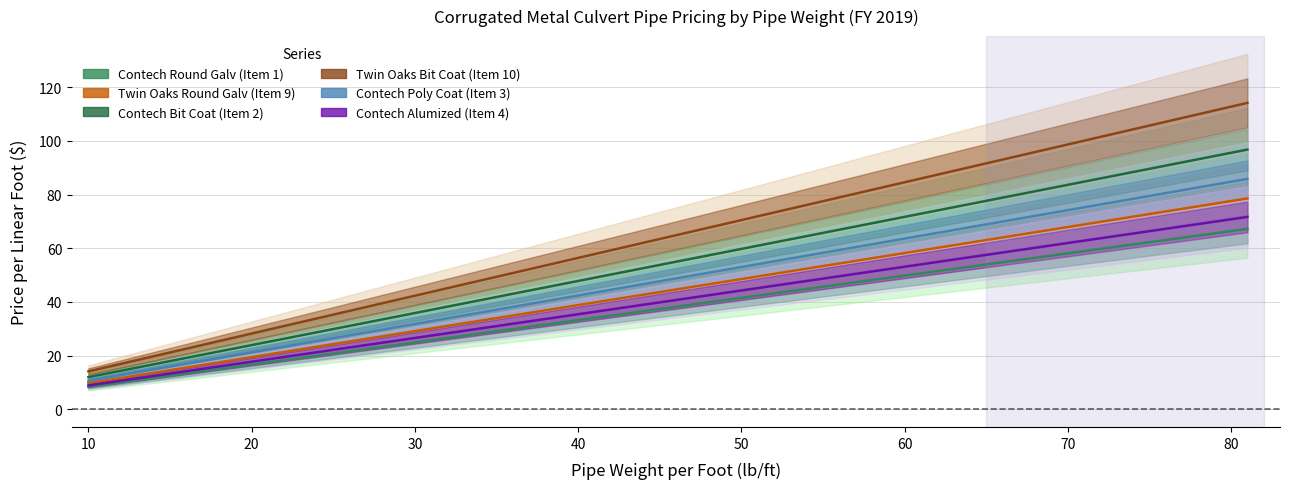

Is this an area chart (filled region under the line)?

No